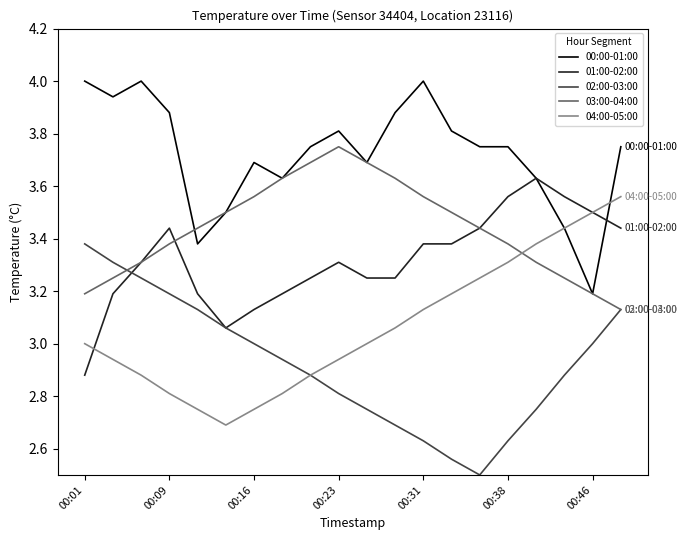

Which series has the largest total across all categories?

00:00-01:00